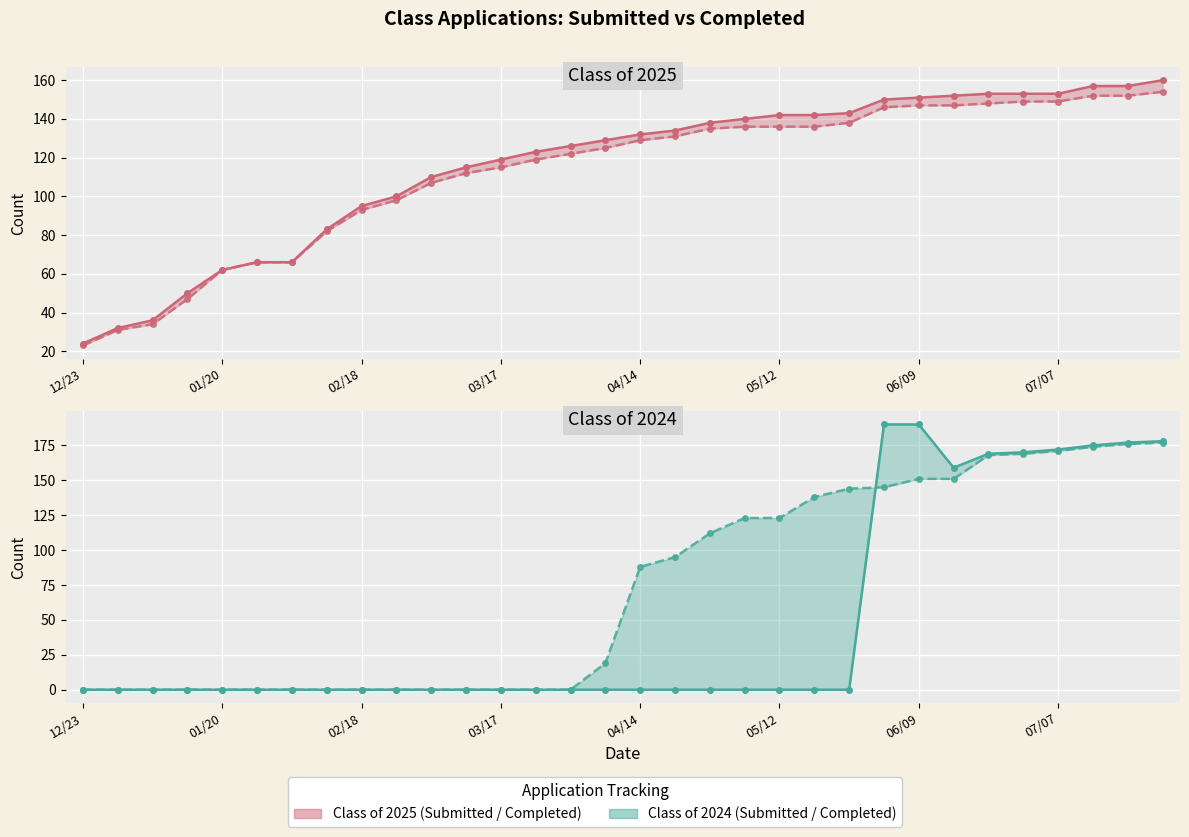

What is the spread (max minus min) of values at 29?

23